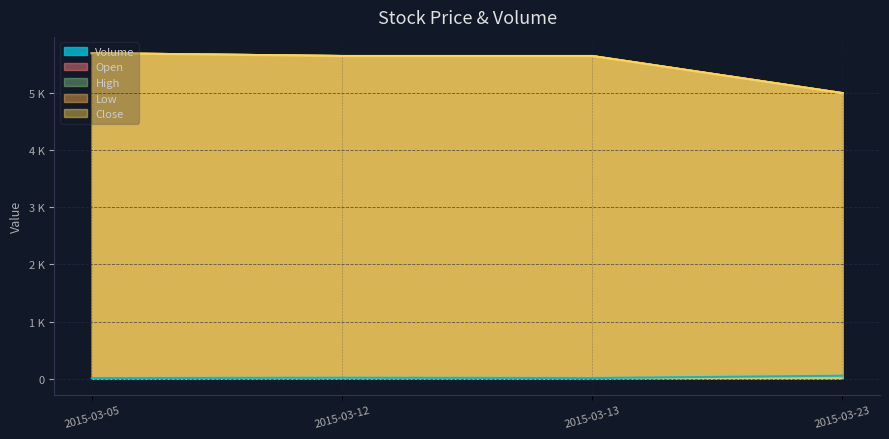

At how many categories does at least one series exceed 2976?

4